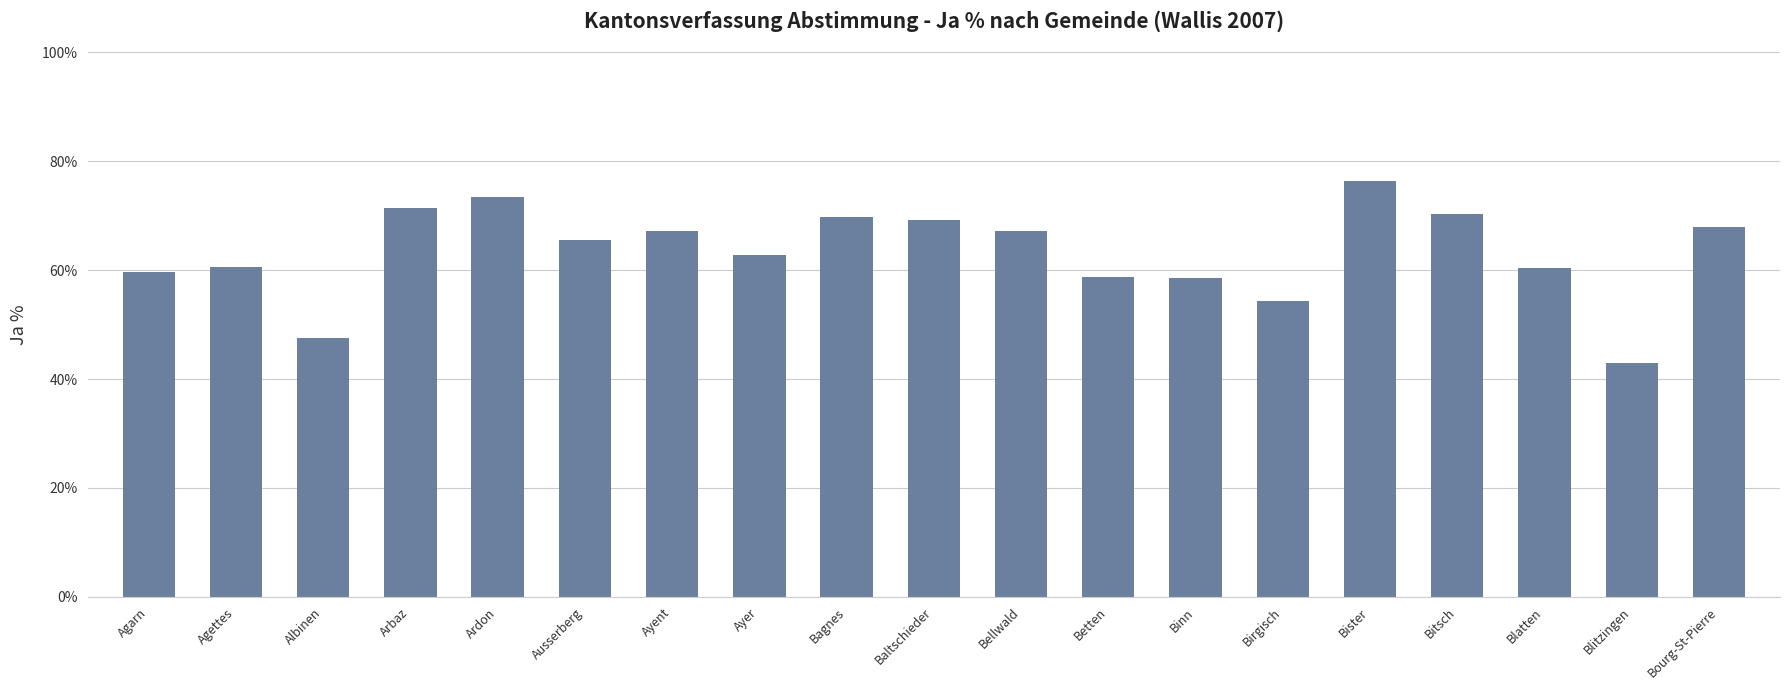

Does the chart contain any negative values?

No